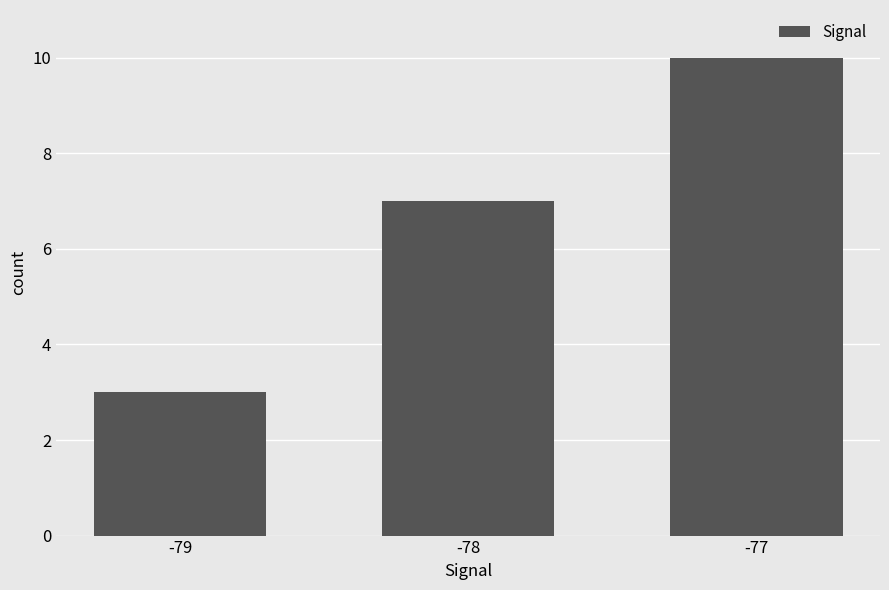

Does the chart contain any negative values?

No